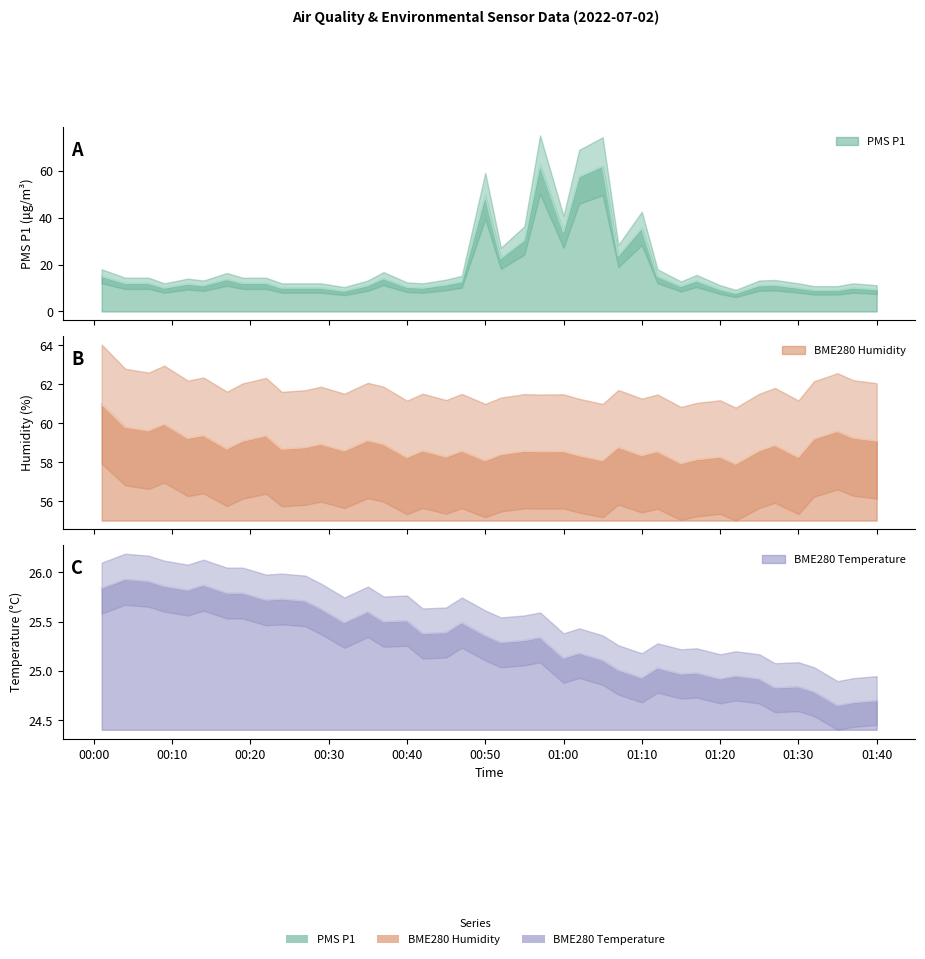

At which label does BME280_humidity first exceed 58?

2022/07/02 00:01